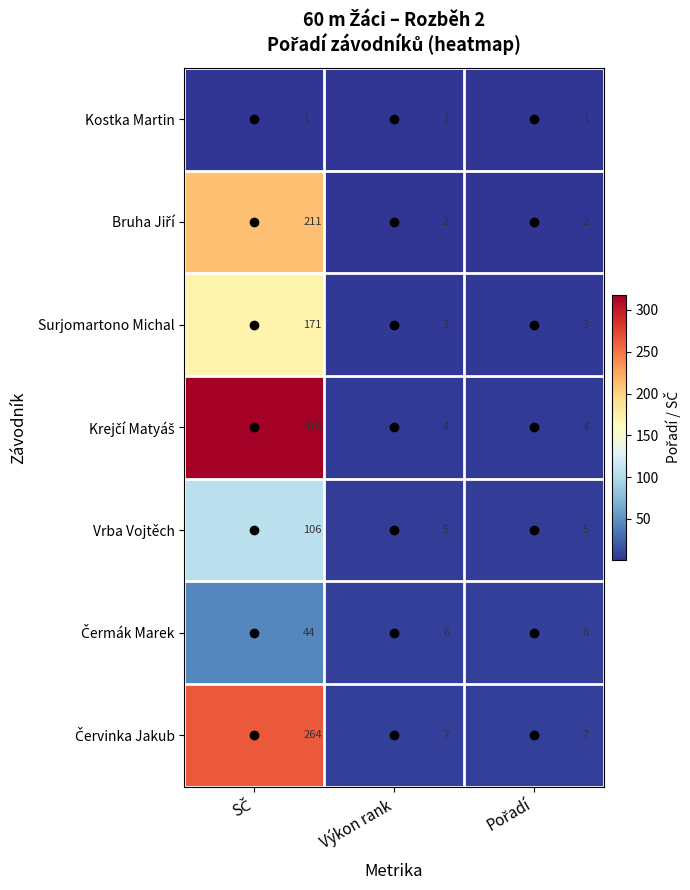

How many Vrba Vojtěch values are between 5 and 106?

3